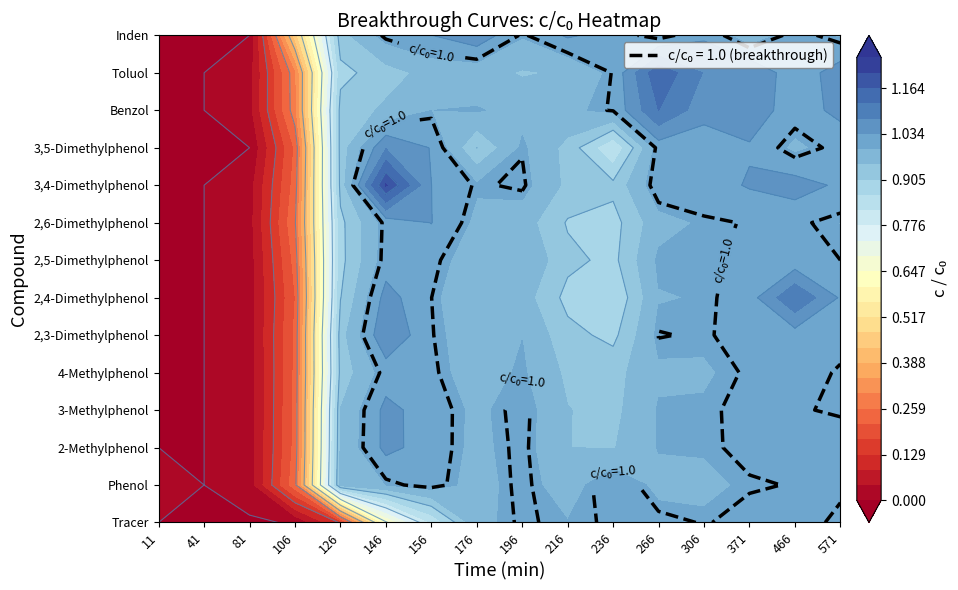

What is the sum of all Inden values?

12.5